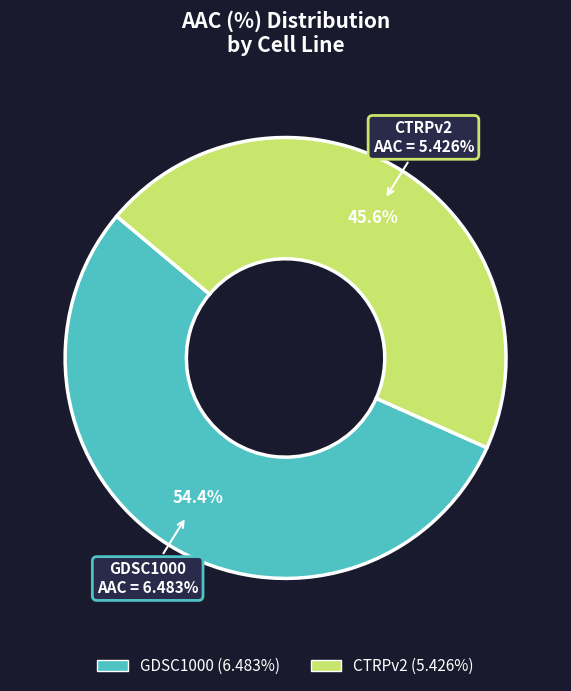

The GDSC1000 slice represents 54% of the pie. True or false?

True